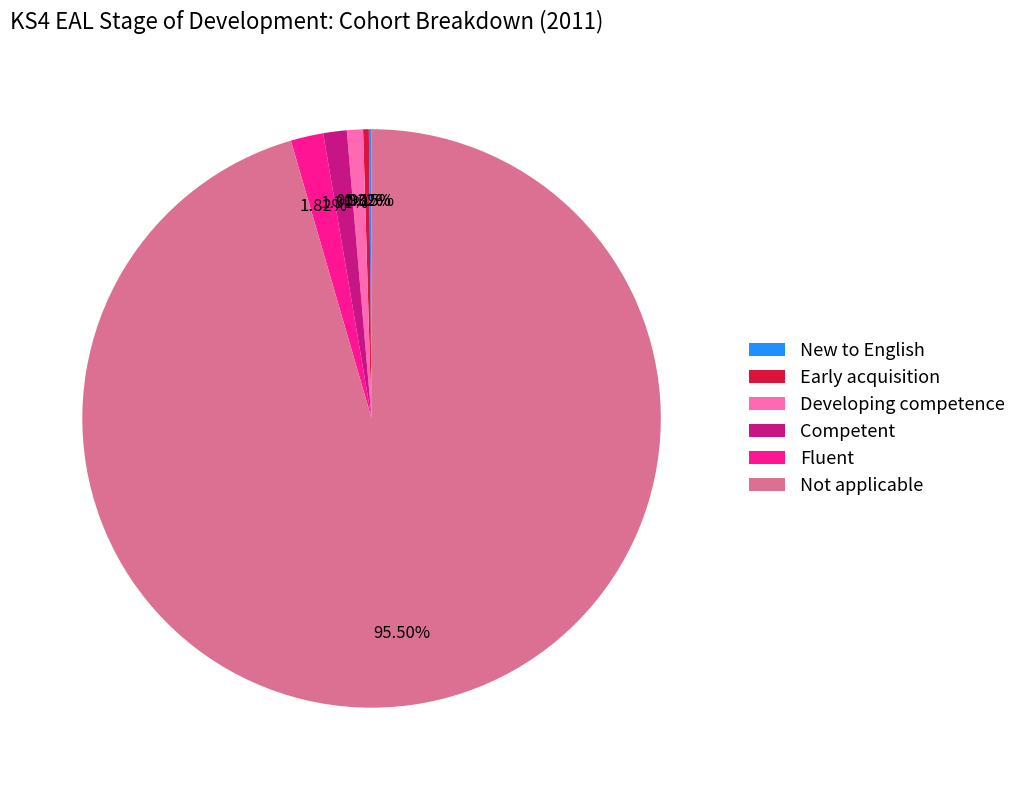

To the nearest percent, what is the average slice percentage?

17%